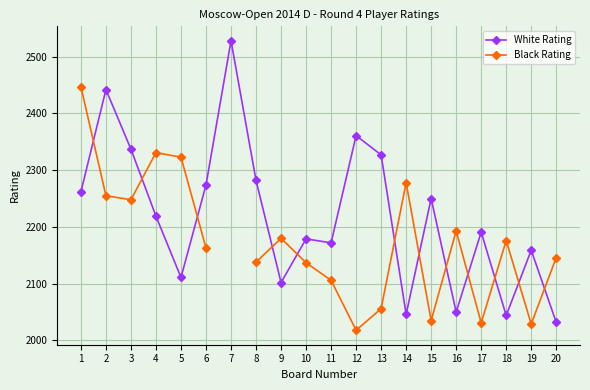

At which category does Black Rating reach its first local peak?

4